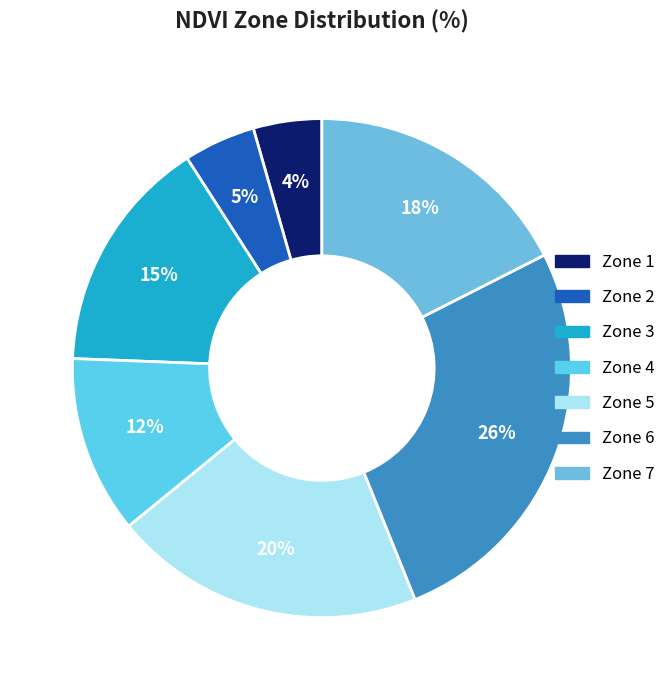

Combined, what portion of the pie is Zone 6 and Zone 7?

43.9%